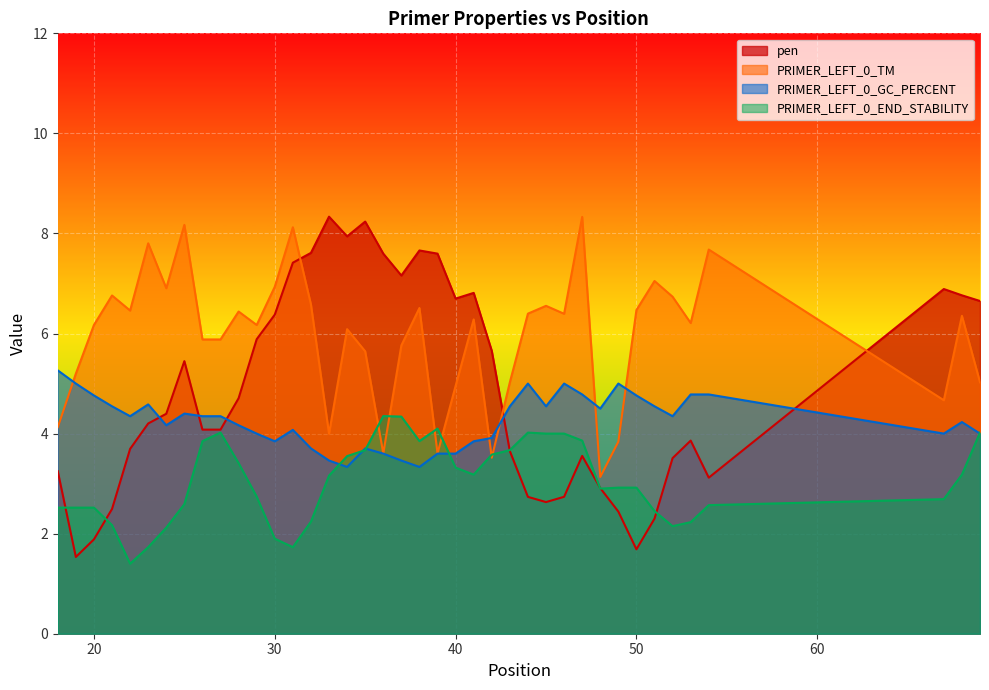

At which category does the chart reach its minimum across all series?

22